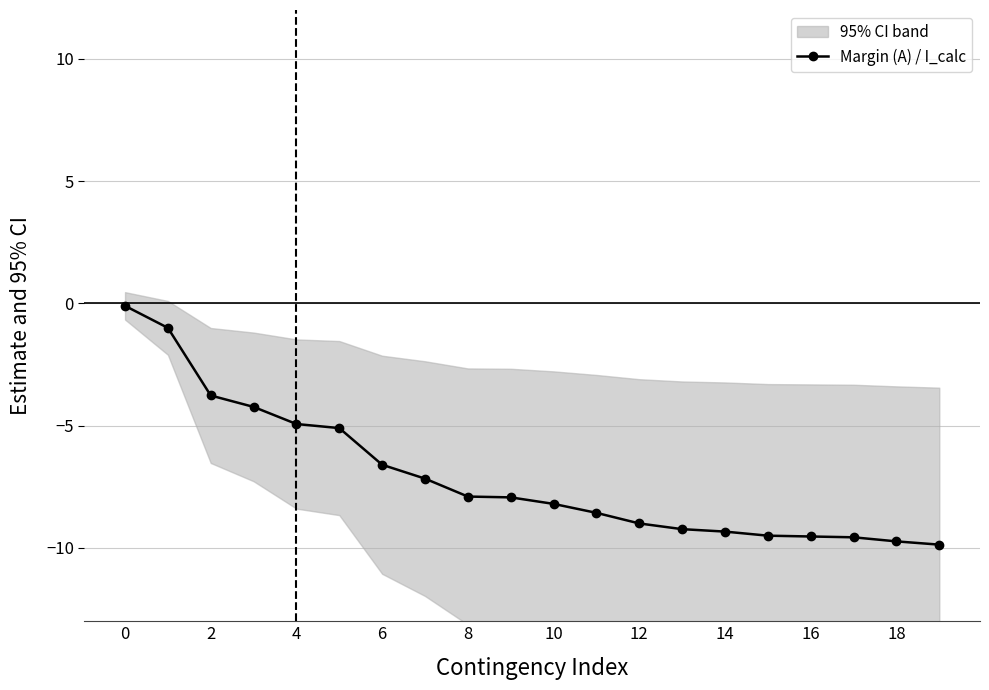

What is the minimum value shown in the chart?

-9.9